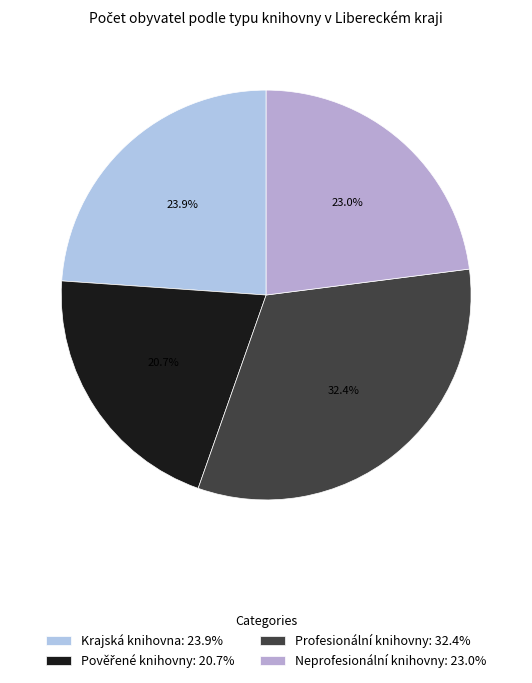

How many segments does this pie chart have?

4